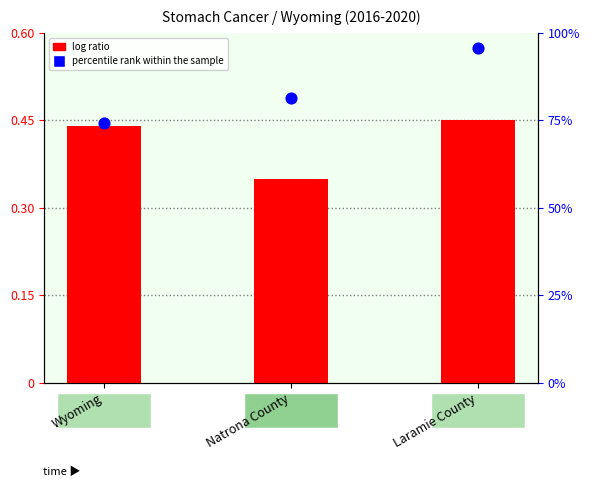

Which series has the largest total across all categories?

percentile rank within the sample